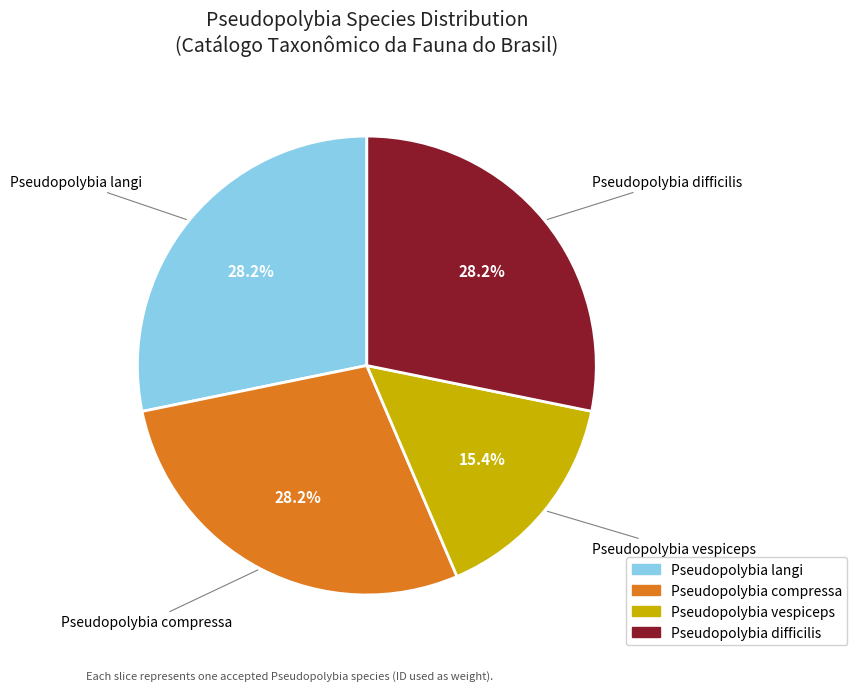

Approximately how many times larger is the value at Pseudopolybia vespiceps compared to Pseudopolybia compressa?

0.5